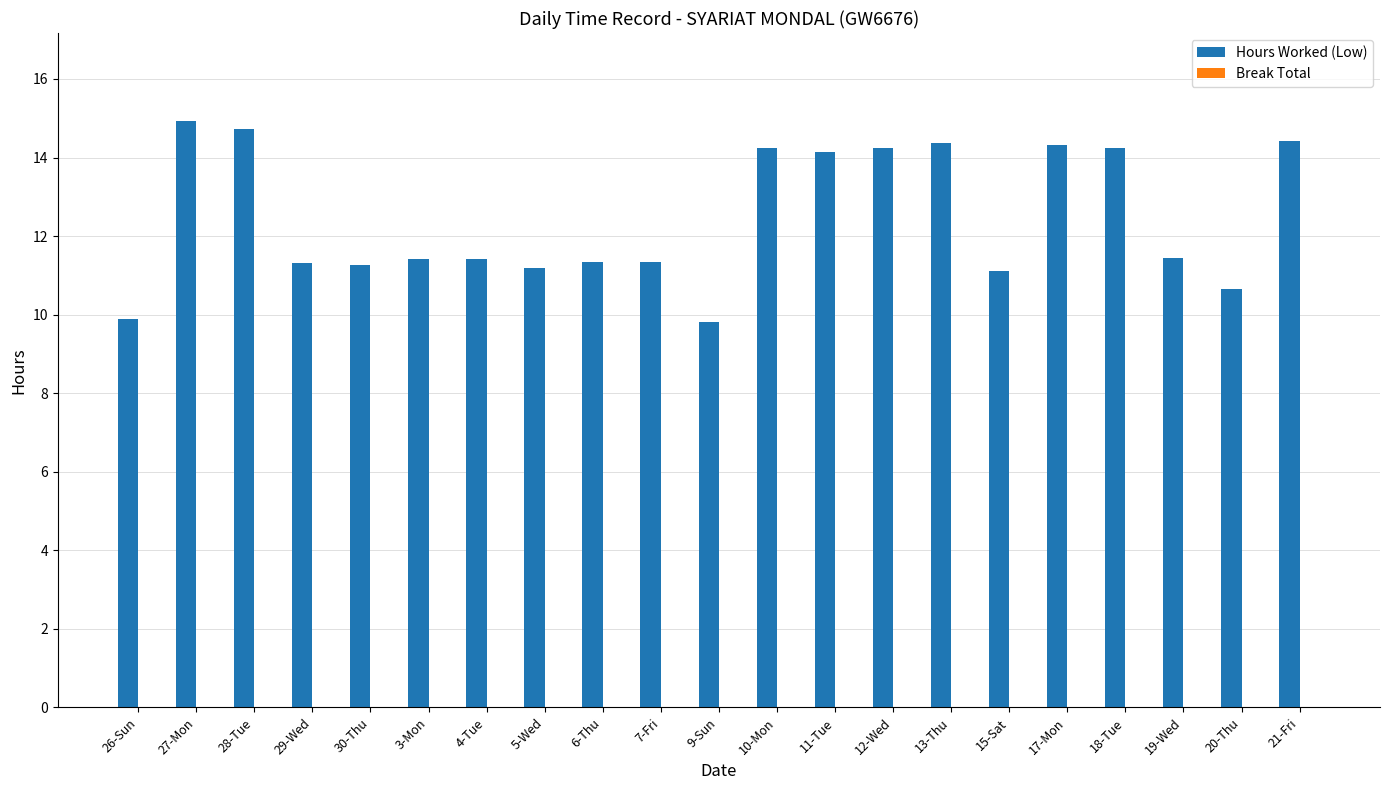

Approximately how many times larger is the value at 18-Tue compared to 26-Sun?

1.4